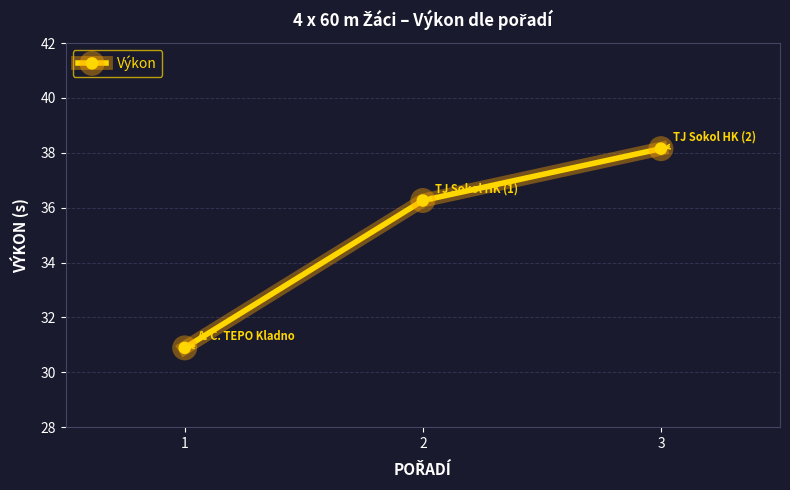

What is the ratio of the value at 3 to the value at 1?

1.2